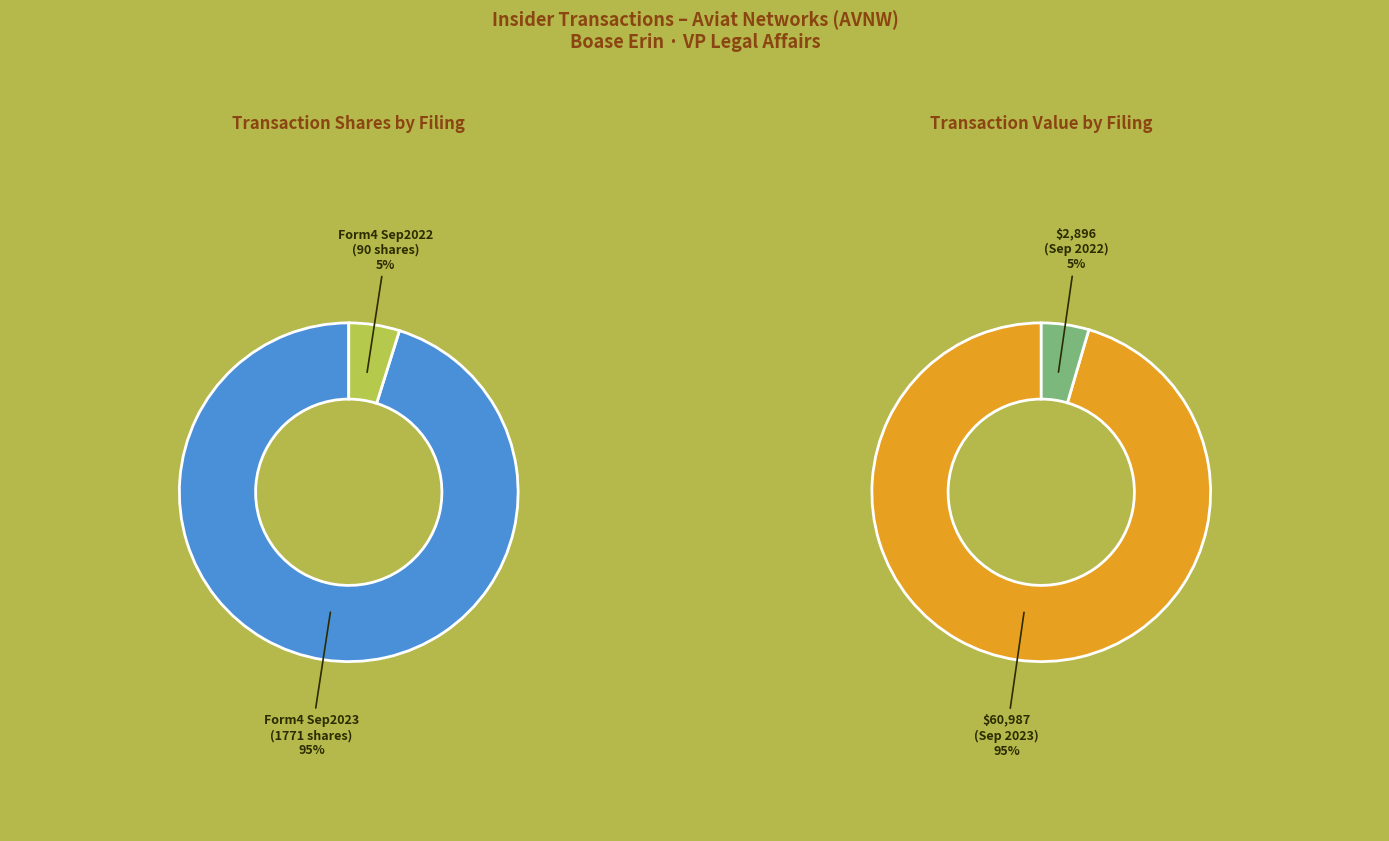

Which series has the widest spread of values?

transactionValue